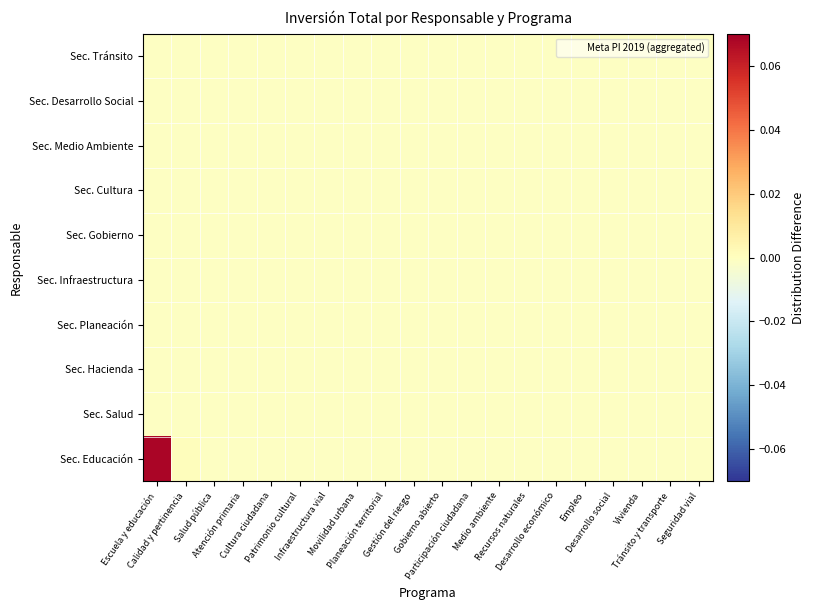

Reading right to left, what are all the values shown in this chart?

Sec. Educación: Seguridad vial=-0.0	Tránsito y transporte=-0.0	Vivienda=-0.0	Desarrollo social=-0.0	Empleo=-0.0	Desarrollo económico=-0.0	Recursos naturales=-0.0	Medio ambiente=-0.0	Participación ciudadana=-0.0	Gobierno abierto=-0.0	Gestión del riesgo=-0.0	Planeación territorial=-0.0	Movilidad urbana=-0.0	Infraestructura vial=-0.0	Patrimonio cultural=-0.0	Cultura ciudadana=-0.0	Atención primaria=-0.0	Salud pública=-0.0	Calidad y pertinencia=0.0	Escuela y educación=0.1
Sec. Salud: Seguridad vial=-0.0	Tránsito y transporte=-0.0	Vivienda=-0.0	Desarrollo social=-0.0	Empleo=-0.0	Desarrollo económico=-0.0	Recursos naturales=-0.0	Medio ambiente=-0.0	Participación ciudadana=-0.0	Gobierno abierto=-0.0	Gestión del riesgo=-0.0	Planeación territorial=-0.0	Movilidad urbana=-0.0	Infraestructura vial=-0.0	Patrimonio cultural=-0.0	Cultura ciudadana=-0.0	Atención primaria=-0.0	Salud pública=-0.0	Calidad y pertinencia=-0.0	Escuela y educación=-0.0
Sec. Hacienda: Seguridad vial=-0.0	Tránsito y transporte=-0.0	Vivienda=-0.0	Desarrollo social=-0.0	Empleo=-0.0	Desarrollo económico=-0.0	Recursos naturales=-0.0	Medio ambiente=-0.0	Participación ciudadana=-0.0	Gobierno abierto=-0.0	Gestión del riesgo=-0.0	Planeación territorial=-0.0	Movilidad urbana=-0.0	Infraestructura vial=-0.0	Patrimonio cultural=-0.0	Cultura ciudadana=-0.0	Atención primaria=-0.0	Salud pública=-0.0	Calidad y pertinencia=-0.0	Escuela y educación=-0.0
Sec. Planeación: Seguridad vial=-0.0	Tránsito y transporte=-0.0	Vivienda=-0.0	Desarrollo social=-0.0	Empleo=-0.0	Desarrollo económico=-0.0	Recursos naturales=-0.0	Medio ambiente=-0.0	Participación ciudadana=-0.0	Gobierno abierto=-0.0	Gestión del riesgo=-0.0	Planeación territorial=-0.0	Movilidad urbana=-0.0	Infraestructura vial=-0.0	Patrimonio cultural=-0.0	Cultura ciudadana=-0.0	Atención primaria=-0.0	Salud pública=-0.0	Calidad y pertinencia=-0.0	Escuela y educación=-0.0
Sec. Infraestructura: Seguridad vial=-0.0	Tránsito y transporte=-0.0	Vivienda=-0.0	Desarrollo social=-0.0	Empleo=-0.0	Desarrollo económico=-0.0	Recursos naturales=-0.0	Medio ambiente=-0.0	Participación ciudadana=-0.0	Gobierno abierto=-0.0	Gestión del riesgo=-0.0	Planeación territorial=-0.0	Movilidad urbana=-0.0	Infraestructura vial=-0.0	Patrimonio cultural=-0.0	Cultura ciudadana=-0.0	Atención primaria=-0.0	Salud pública=-0.0	Calidad y pertinencia=-0.0	Escuela y educación=-0.0
Sec. Gobierno: Seguridad vial=-0.0	Tránsito y transporte=-0.0	Vivienda=-0.0	Desarrollo social=-0.0	Empleo=-0.0	Desarrollo económico=-0.0	Recursos naturales=-0.0	Medio ambiente=-0.0	Participación ciudadana=-0.0	Gobierno abierto=-0.0	Gestión del riesgo=-0.0	Planeación territorial=-0.0	Movilidad urbana=-0.0	Infraestructura vial=-0.0	Patrimonio cultural=-0.0	Cultura ciudadana=-0.0	Atención primaria=-0.0	Salud pública=-0.0	Calidad y pertinencia=-0.0	Escuela y educación=-0.0
Sec. Cultura: Seguridad vial=-0.0	Tránsito y transporte=-0.0	Vivienda=-0.0	Desarrollo social=-0.0	Empleo=-0.0	Desarrollo económico=-0.0	Recursos naturales=-0.0	Medio ambiente=-0.0	Participación ciudadana=-0.0	Gobierno abierto=-0.0	Gestión del riesgo=-0.0	Planeación territorial=-0.0	Movilidad urbana=-0.0	Infraestructura vial=-0.0	Patrimonio cultural=-0.0	Cultura ciudadana=-0.0	Atención primaria=-0.0	Salud pública=-0.0	Calidad y pertinencia=-0.0	Escuela y educación=-0.0
Sec. Medio Ambiente: Seguridad vial=-0.0	Tránsito y transporte=-0.0	Vivienda=-0.0	Desarrollo social=-0.0	Empleo=-0.0	Desarrollo económico=-0.0	Recursos naturales=-0.0	Medio ambiente=-0.0	Participación ciudadana=-0.0	Gobierno abierto=-0.0	Gestión del riesgo=-0.0	Planeación territorial=-0.0	Movilidad urbana=-0.0	Infraestructura vial=-0.0	Patrimonio cultural=-0.0	Cultura ciudadana=-0.0	Atención primaria=-0.0	Salud pública=-0.0	Calidad y pertinencia=-0.0	Escuela y educación=-0.0
Sec. Desarrollo Social: Seguridad vial=-0.0	Tránsito y transporte=-0.0	Vivienda=-0.0	Desarrollo social=-0.0	Empleo=-0.0	Desarrollo económico=-0.0	Recursos naturales=-0.0	Medio ambiente=-0.0	Participación ciudadana=-0.0	Gobierno abierto=-0.0	Gestión del riesgo=-0.0	Planeación territorial=-0.0	Movilidad urbana=-0.0	Infraestructura vial=-0.0	Patrimonio cultural=-0.0	Cultura ciudadana=-0.0	Atención primaria=-0.0	Salud pública=-0.0	Calidad y pertinencia=-0.0	Escuela y educación=-0.0
Sec. Tránsito: Seguridad vial=-0.0	Tránsito y transporte=-0.0	Vivienda=-0.0	Desarrollo social=-0.0	Empleo=-0.0	Desarrollo económico=-0.0	Recursos naturales=-0.0	Medio ambiente=-0.0	Participación ciudadana=-0.0	Gobierno abierto=-0.0	Gestión del riesgo=-0.0	Planeación territorial=-0.0	Movilidad urbana=-0.0	Infraestructura vial=-0.0	Patrimonio cultural=-0.0	Cultura ciudadana=-0.0	Atención primaria=-0.0	Salud pública=-0.0	Calidad y pertinencia=-0.0	Escuela y educación=-0.0